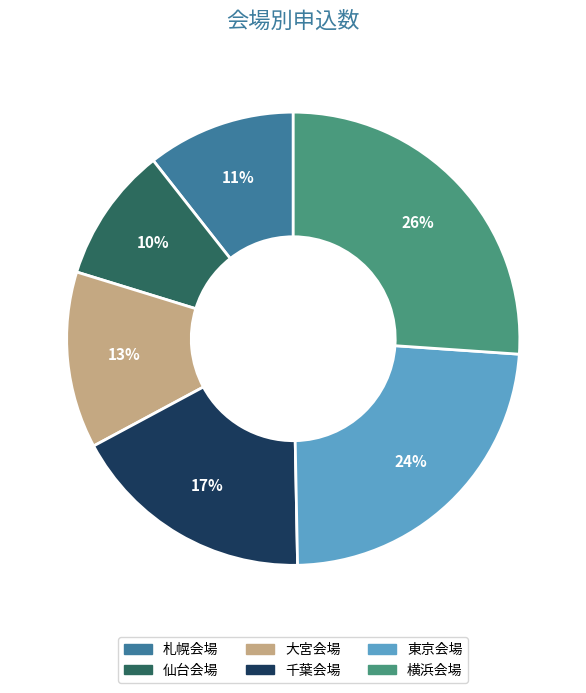

The 横浜会場 slice represents 13% of the pie. True or false?

False